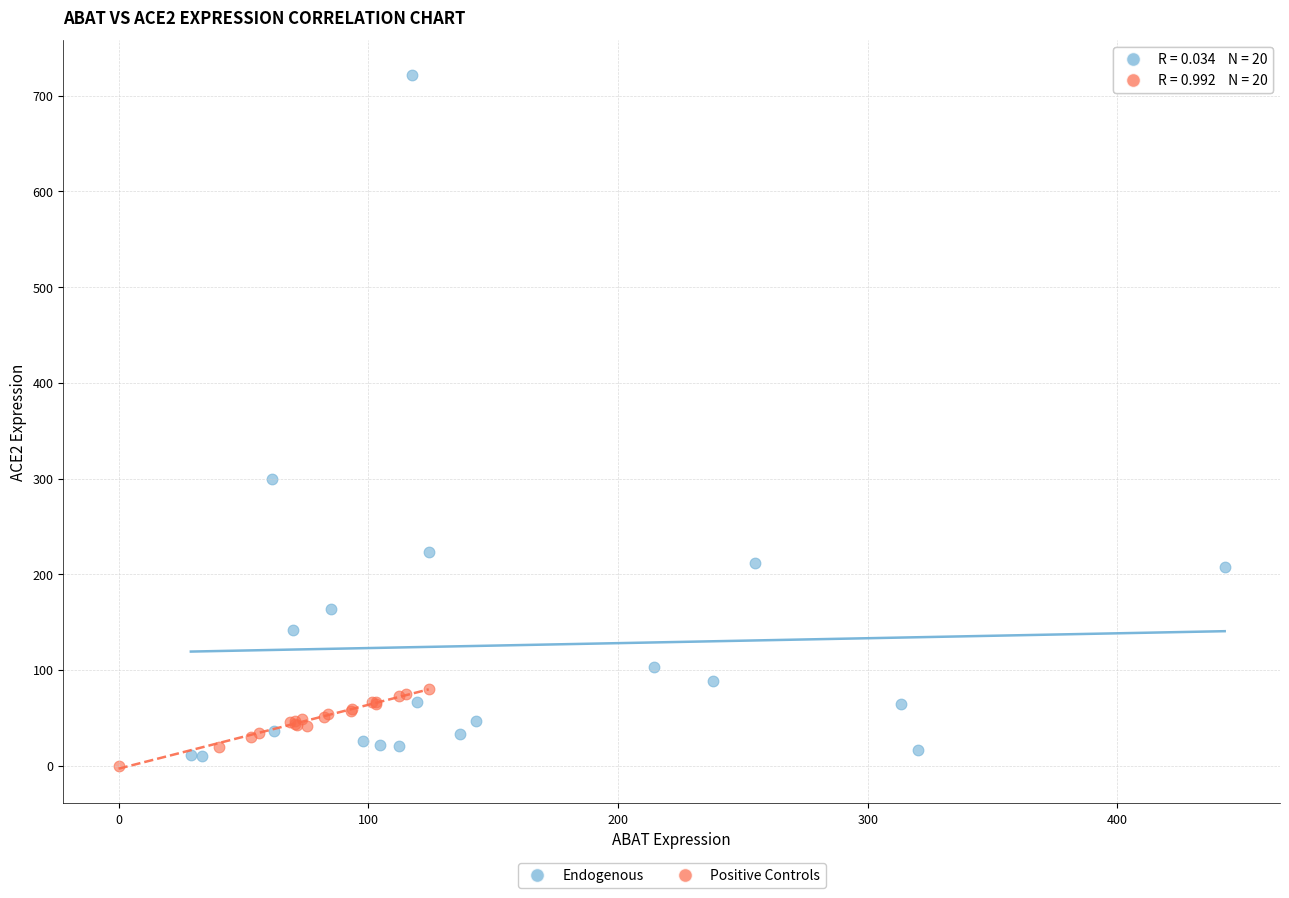

Which series reaches the maximum Y coordinate?

Endogenous